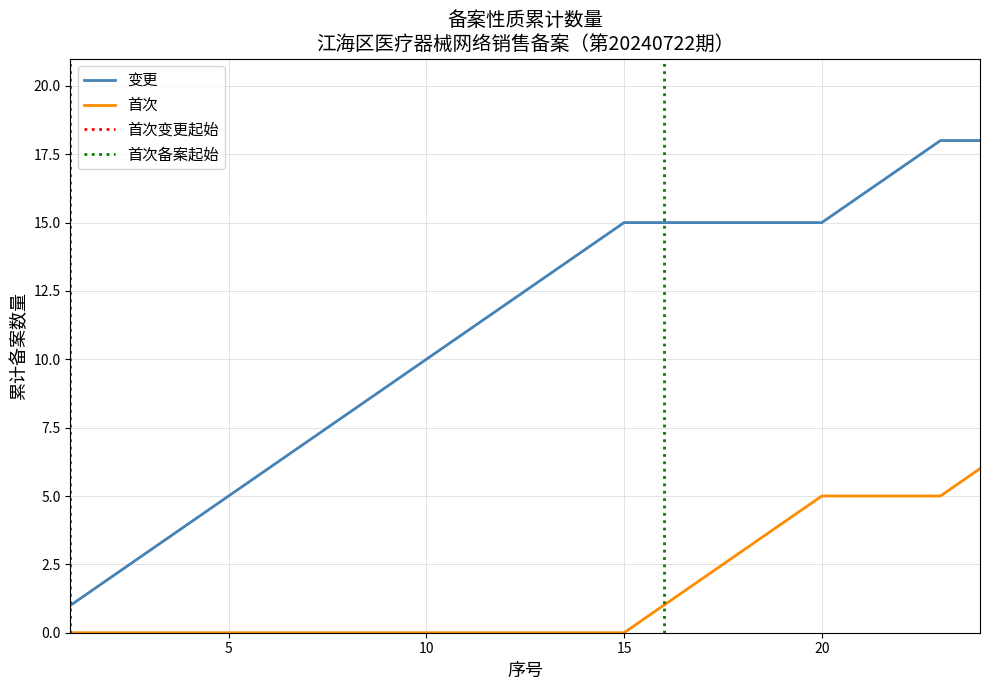

Is it true that 首次 equals -2 at 15?

False